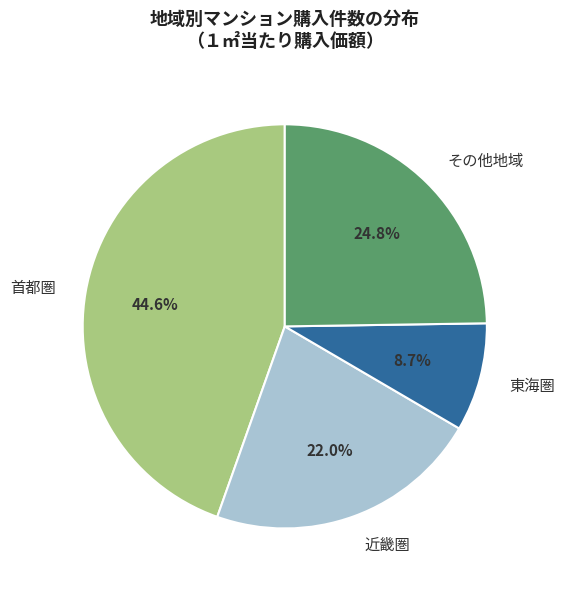

Is there any slice that represents more than half of the pie?

No